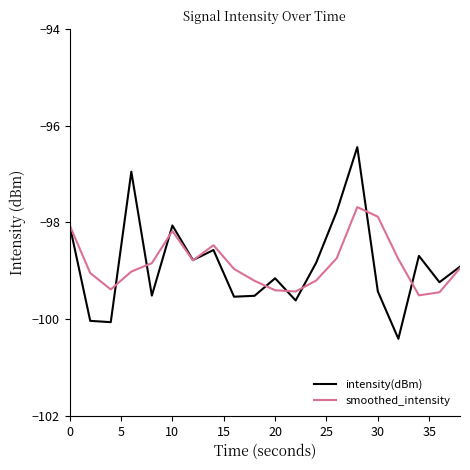

Which series has the largest range (max minus min)?

intensity(dBm)